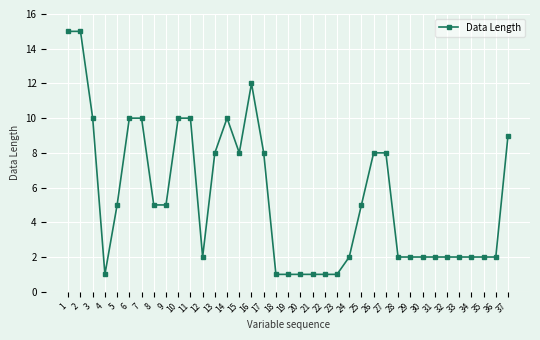

Between 16 and 26, which is larger?

16